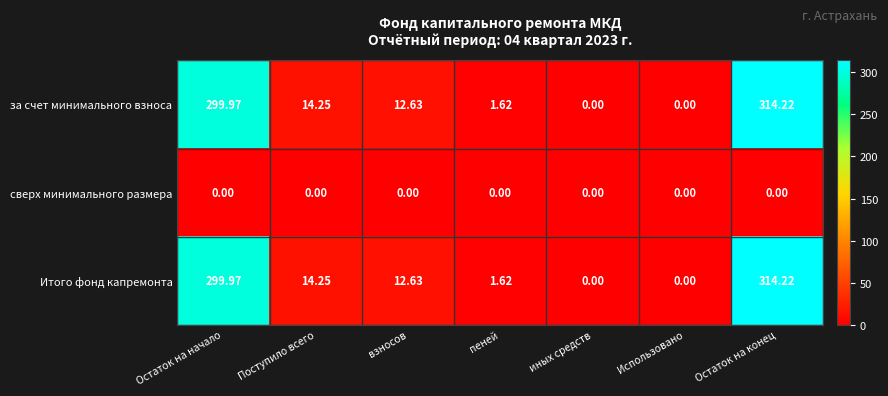

What is the total value across all series at Остаток на конец?

628.4